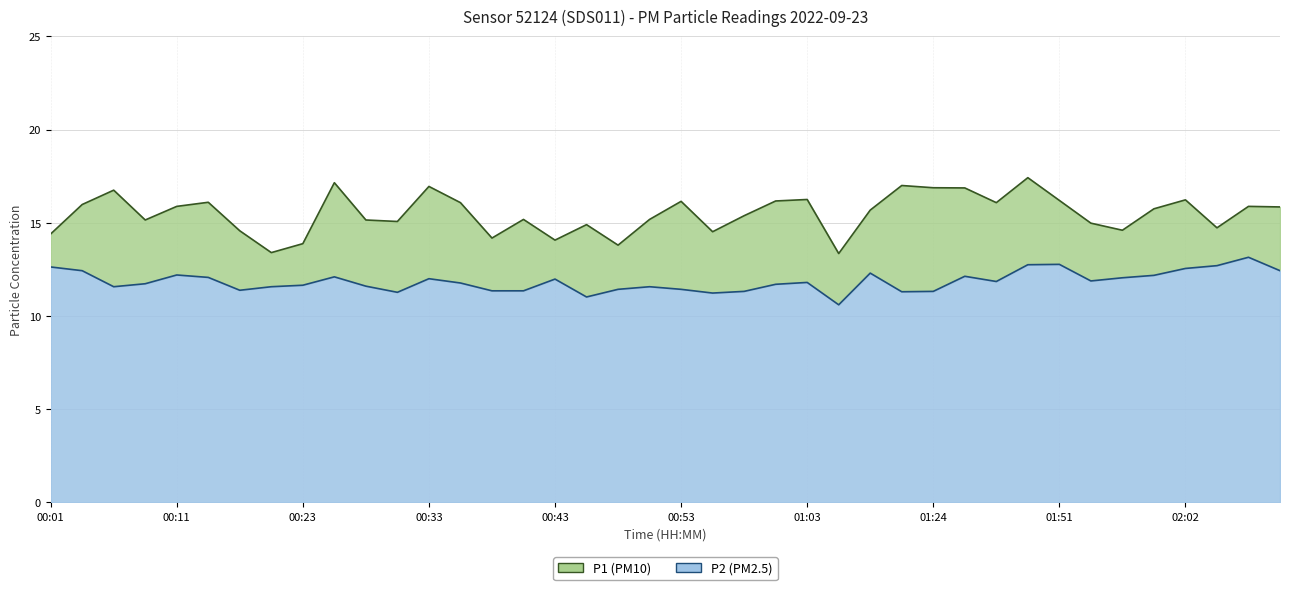

At 00:21, list the series in order from smallest to largest.

P2, P1